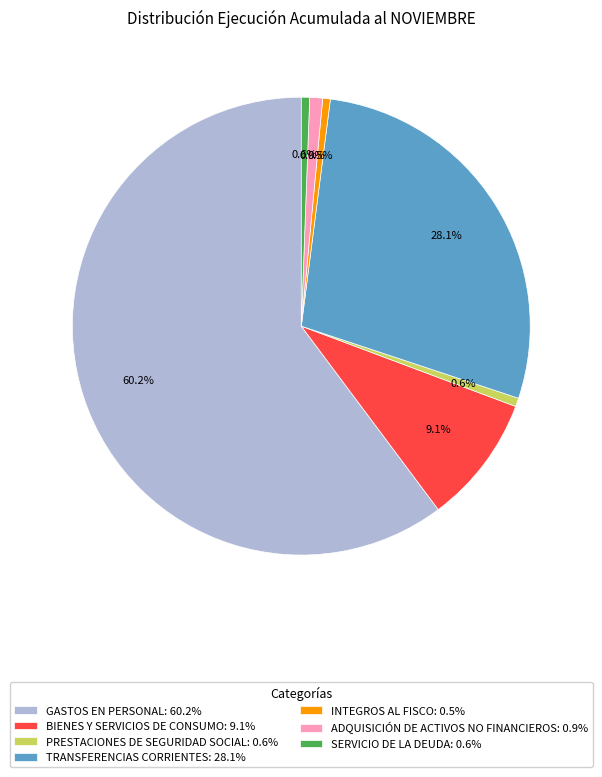

Between INTEGROS AL FISCO: 0.5% and GASTOS EN PERSONAL: 60.2%, which is larger?

GASTOS EN PERSONAL: 60.2%